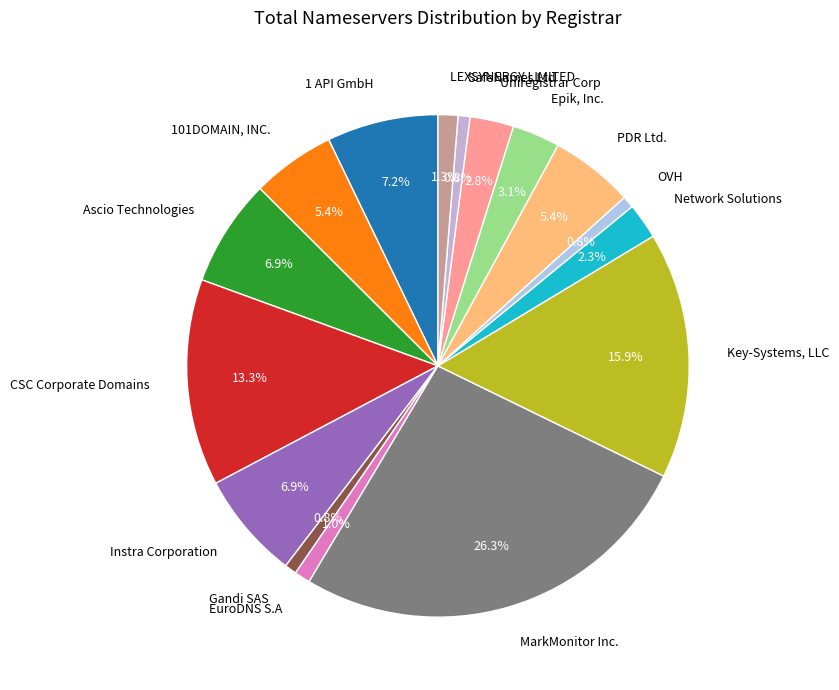

To the nearest percent, what is the combined percentage of Ascio Technologies and Gandi SAS?

8%